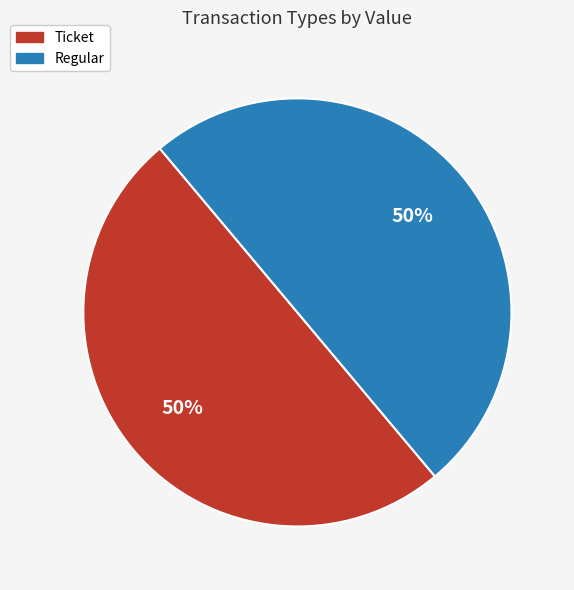

How many segments does this pie chart have?

2